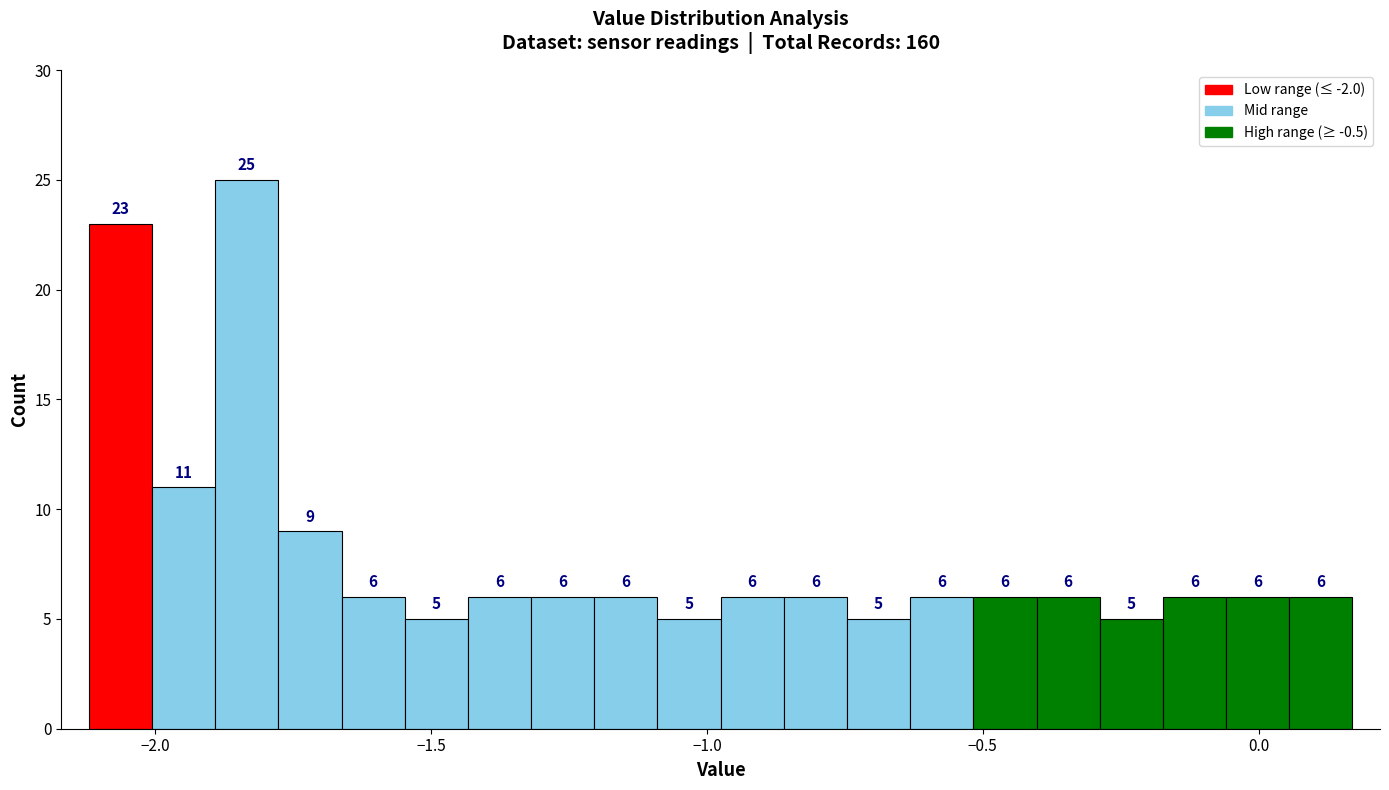

Around what value on the x-axis is the tallest bar? Give the approximate position of its centre, as read against the axis.

-1.85